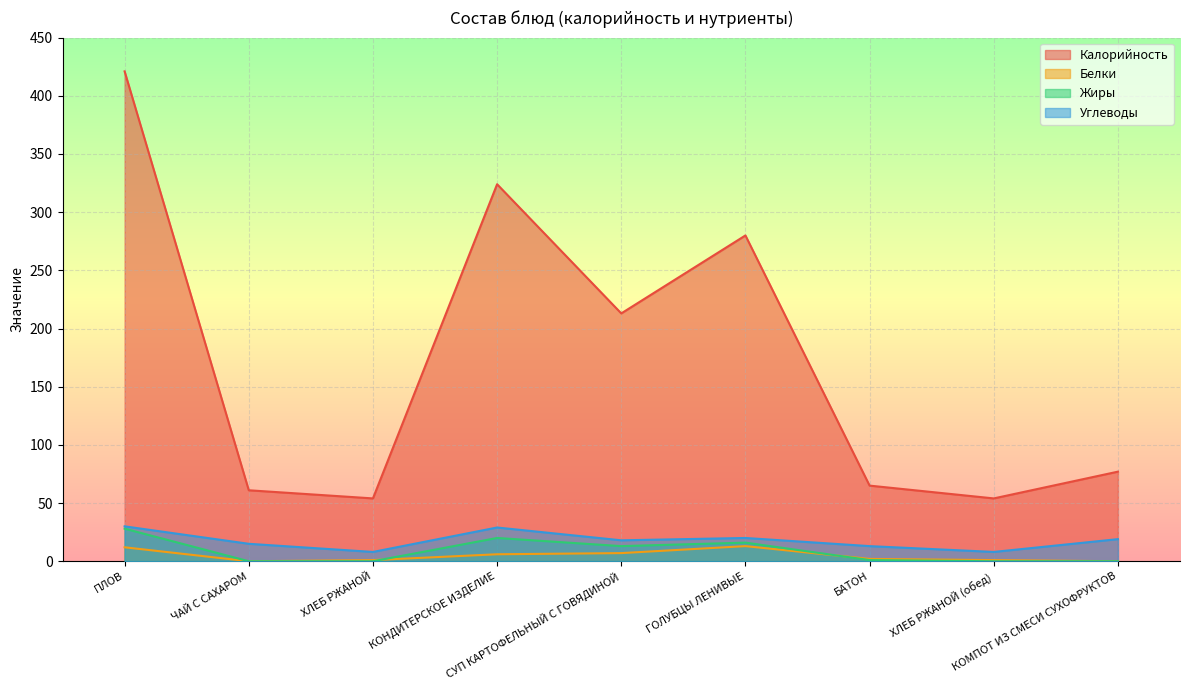

Which has a higher value, КОНДИТЕРСКОЕ ИЗДЕЛИЕ or ХЛЕБ РЖАНОЙ (обед)?

КОНДИТЕРСКОЕ ИЗДЕЛИЕ